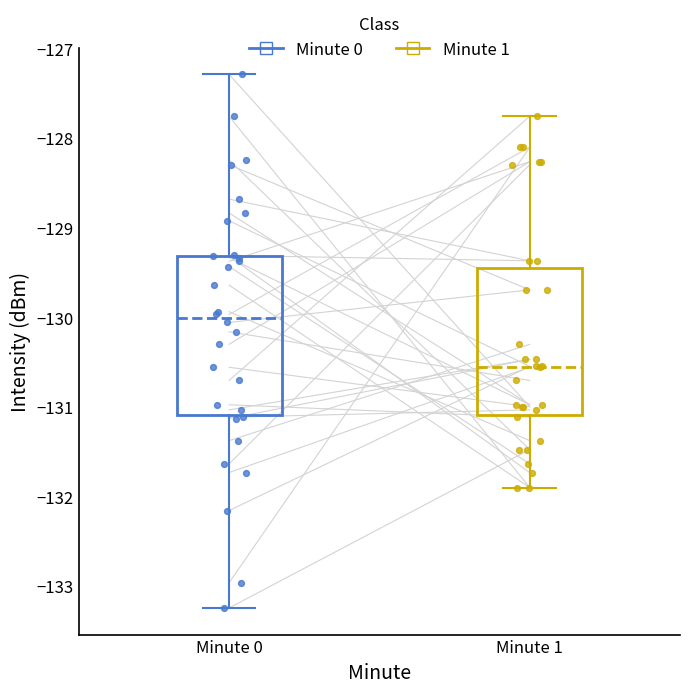

Comparing the boxes themselves (not the whiskers), which one is the tallest?

Minute 0